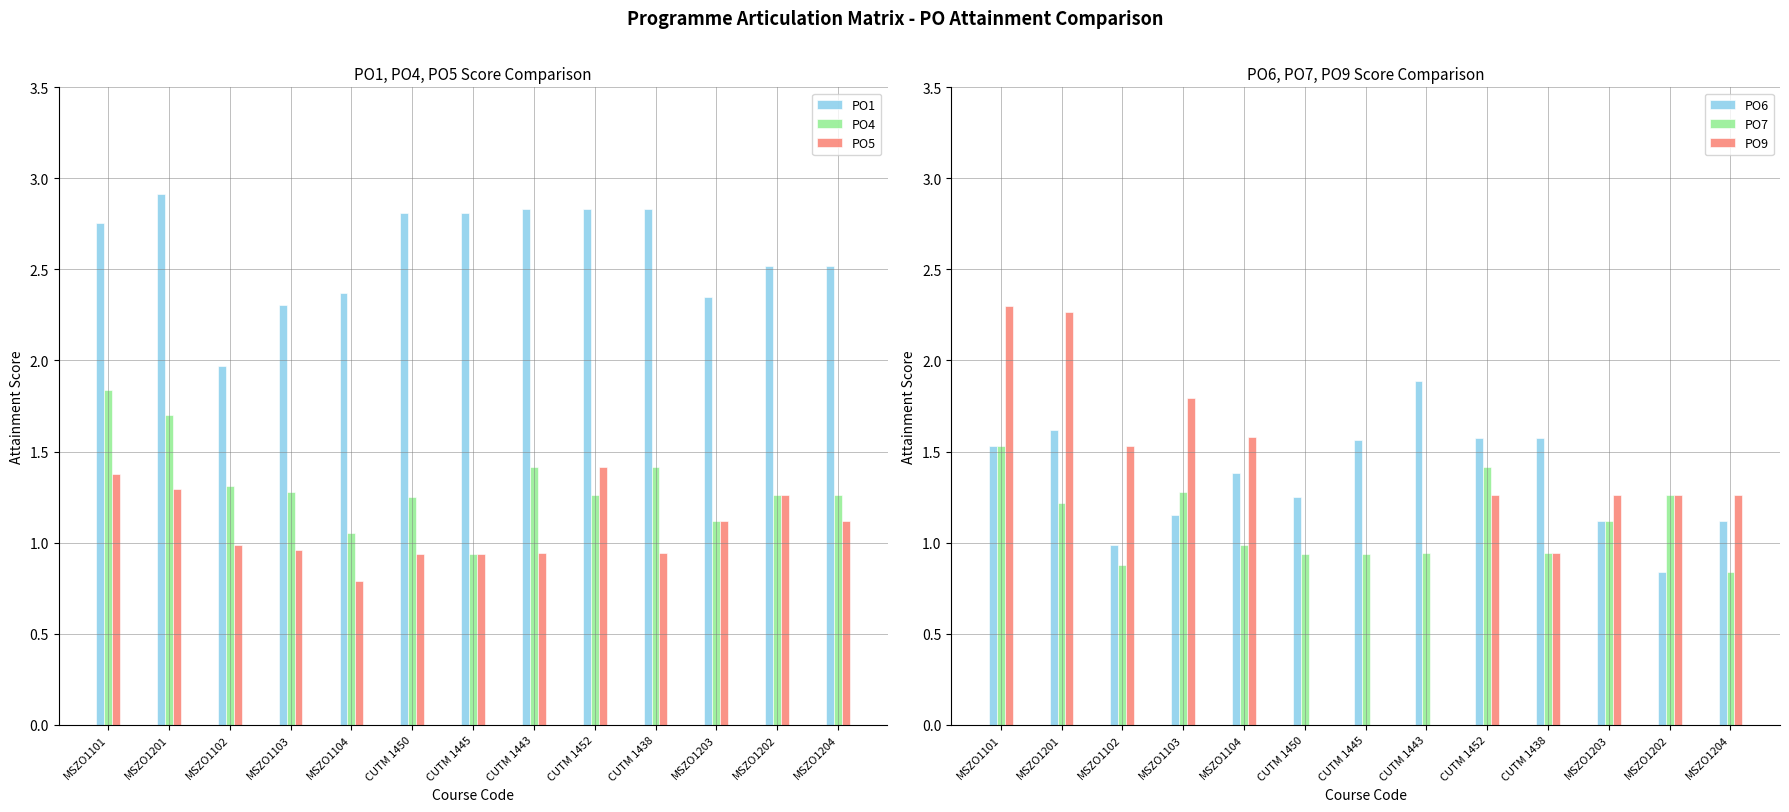

At which category is the sum across all series the highest?

MSZO1101